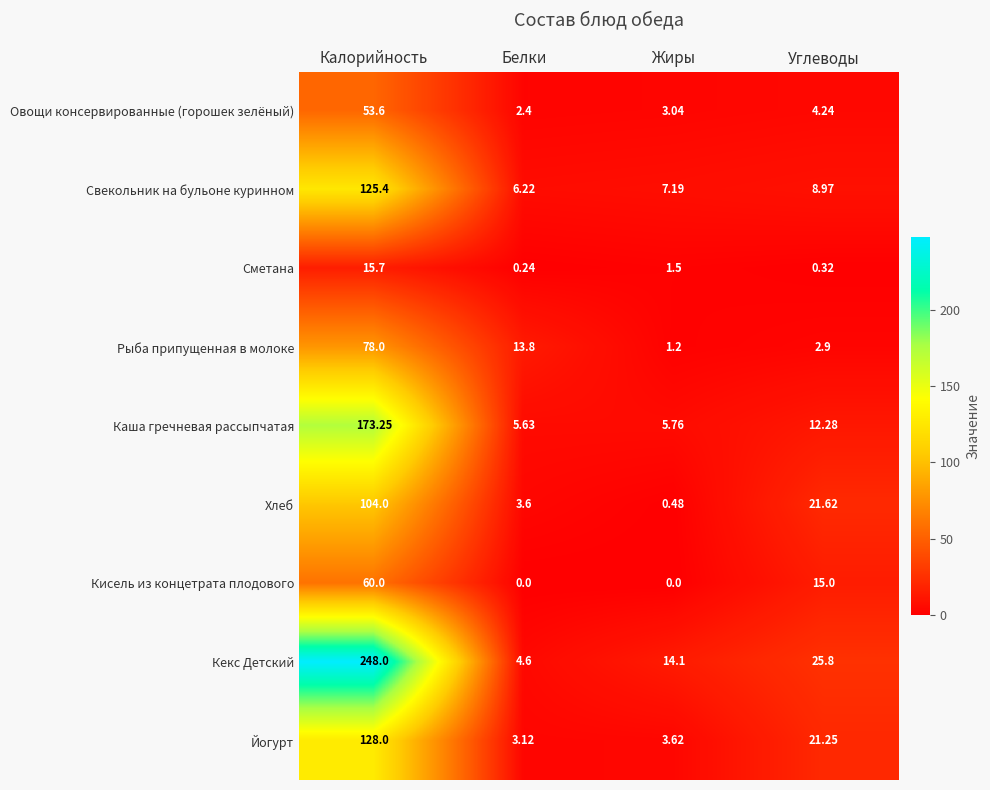

Which label corresponds to the largest value in the chart?

Калорийность